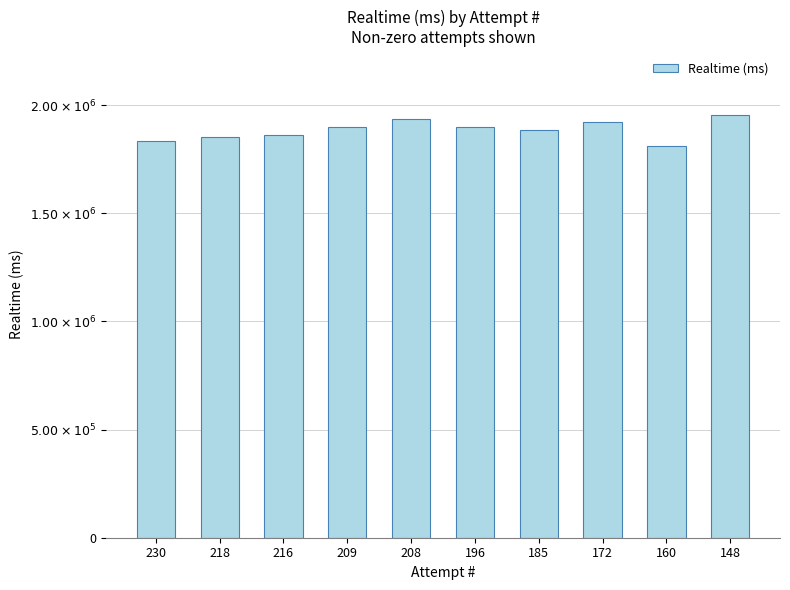

Are the bars horizontal?

No